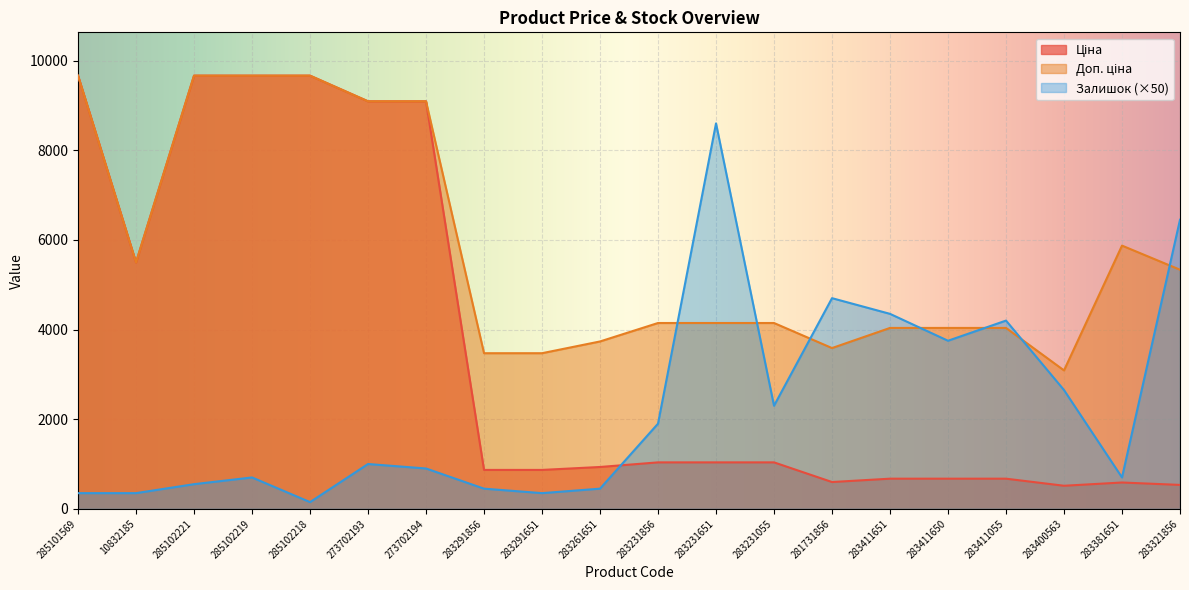

What is the total value across all series at 285102221?

19879.3